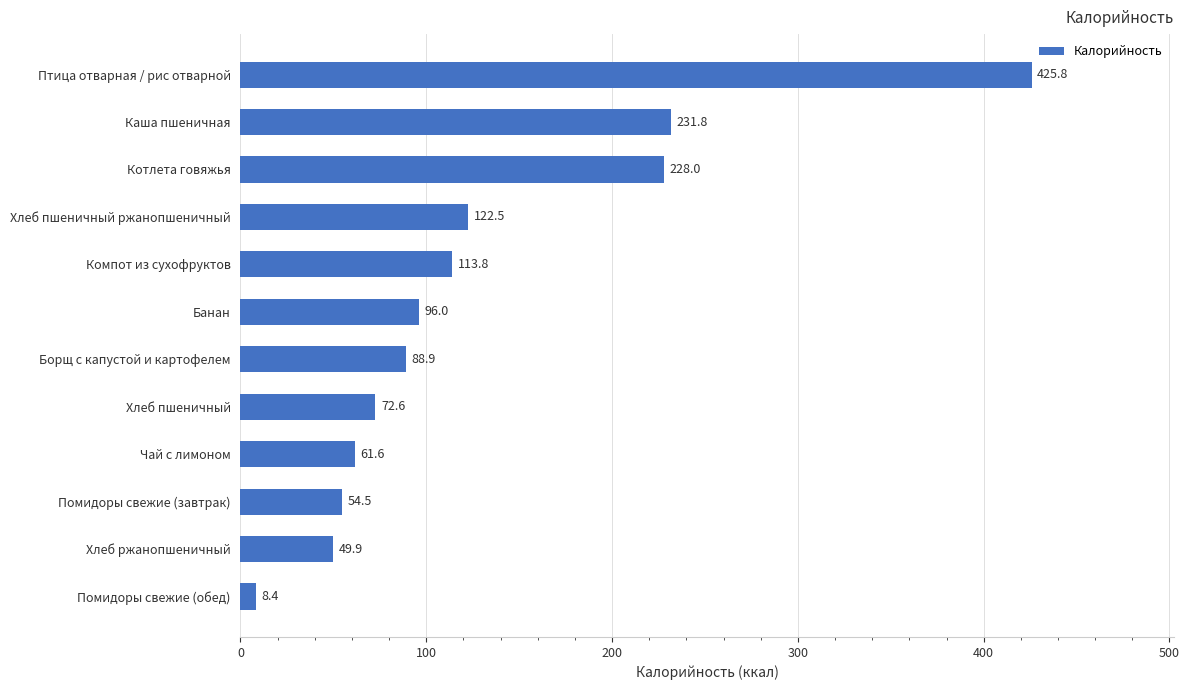

Are the bars horizontal?

Yes